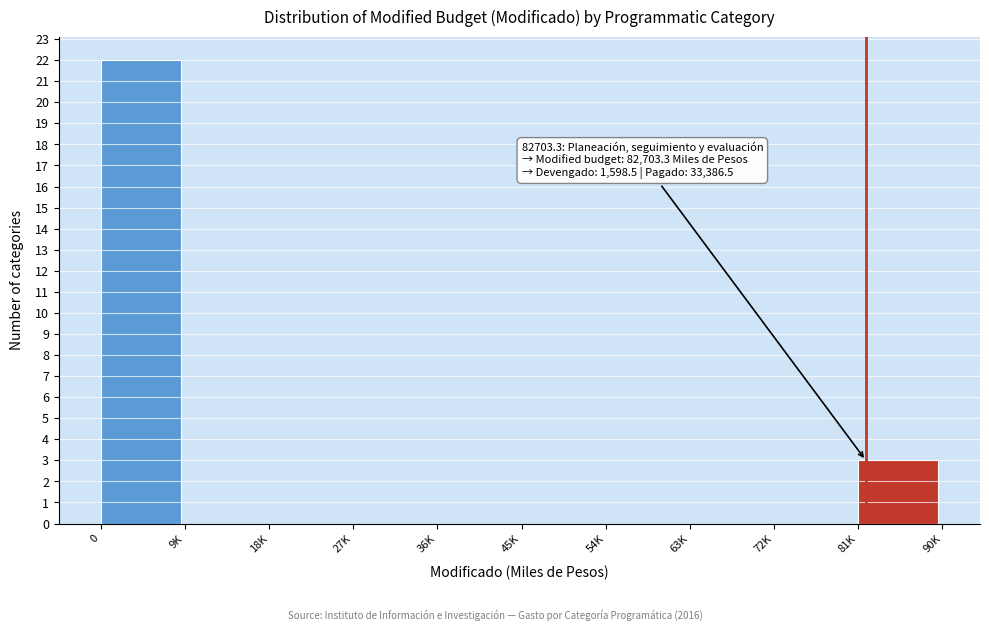

Reading right to left, extract all data points from this chart.

81K=3	72K=0	63K=0	54K=0	45K=0	36K=0	27K=0	18K=0	9K=0	0=22